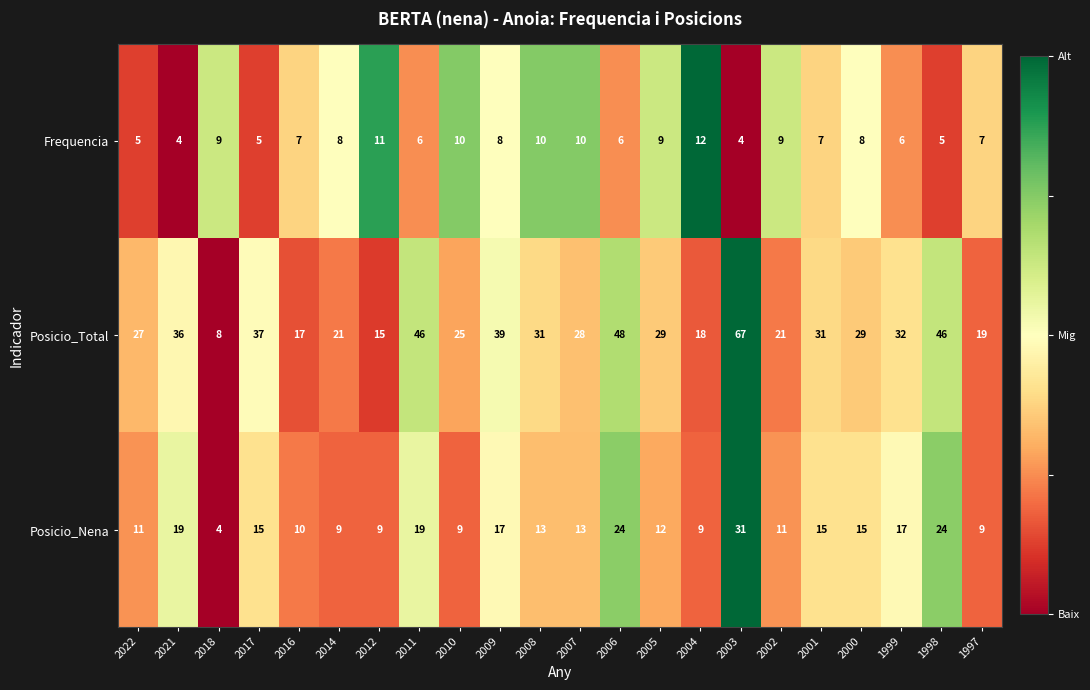

At 2002, list the series in order from largest to smallest.

Posicio_Total, Posicio_Nena, Frequencia